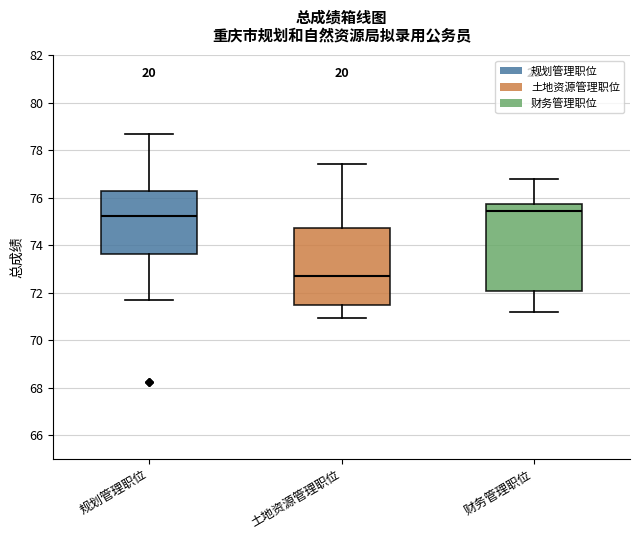

Reading left to right, read every box against the y-axis: the position of its median line, the range the box covers, and the ends of its whiskers. The values are not printed on the chart, so give them approximately, as read against the axis.

规划管理职位: median 75.2, box 73.6 to 76.2, whiskers 71.8 to 78.6
土地资源管理职位: median 72.8, box 71.6 to 74.8, whiskers 71.0 to 77.4
财务管理职位: median 75.4, box 72.0 to 75.8, whiskers 71.2 to 76.8